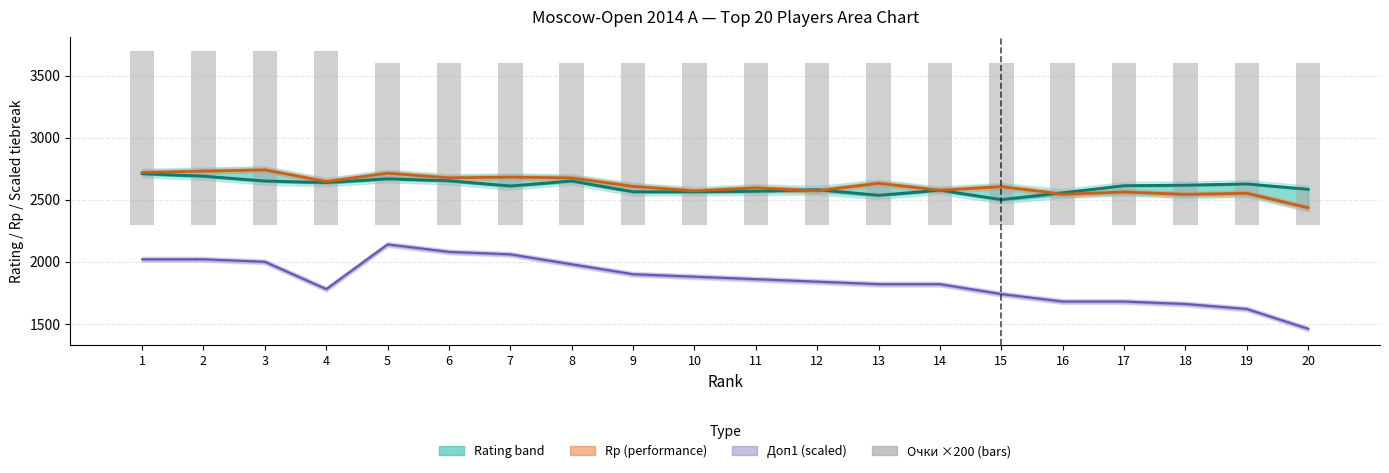

At how many categories does at least one series exceed 1748?

20